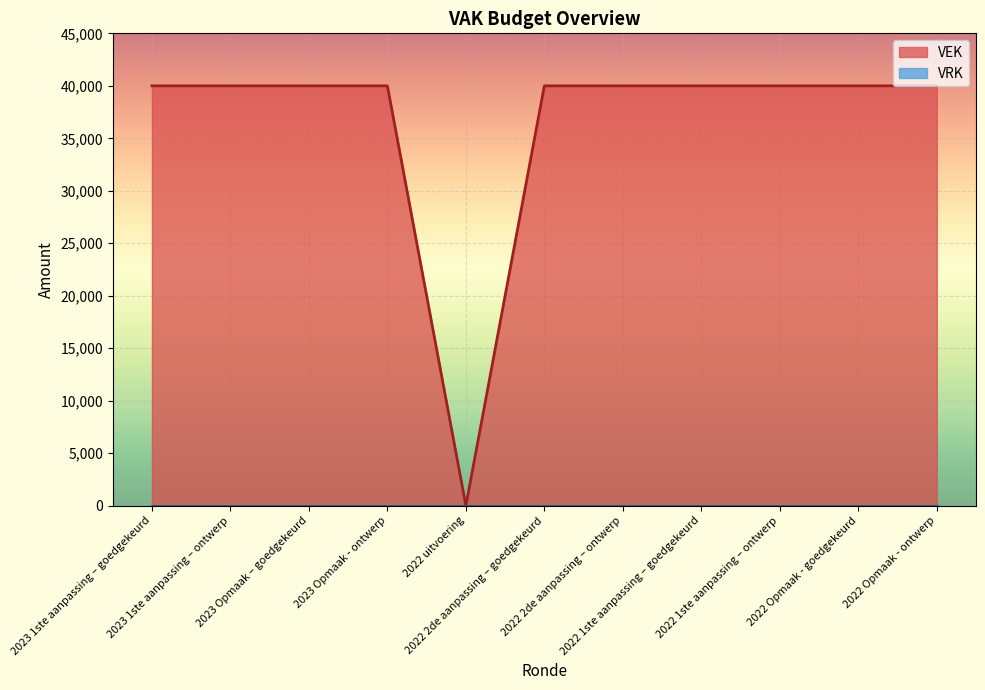

Reading left to right, what are all the values shown in this chart?

2023 1ste aanpassing – goedgekeurd=40000	2023 1ste aanpassing – ontwerp=40000	2023 Opmaak – goedgekeurd=40000	2023 Opmaak - ontwerp=40000	2022 uitvoering=0	2022 2de aanpassing – goedgekeurd=40000	2022 2de aanpassing – ontwerp=40000	2022 1ste aanpassing – goedgekeurd=40000	2022 1ste aanpassing – ontwerp=40000	2022 Opmaak - goedgekeurd=40000	2022 Opmaak - ontwerp=40000